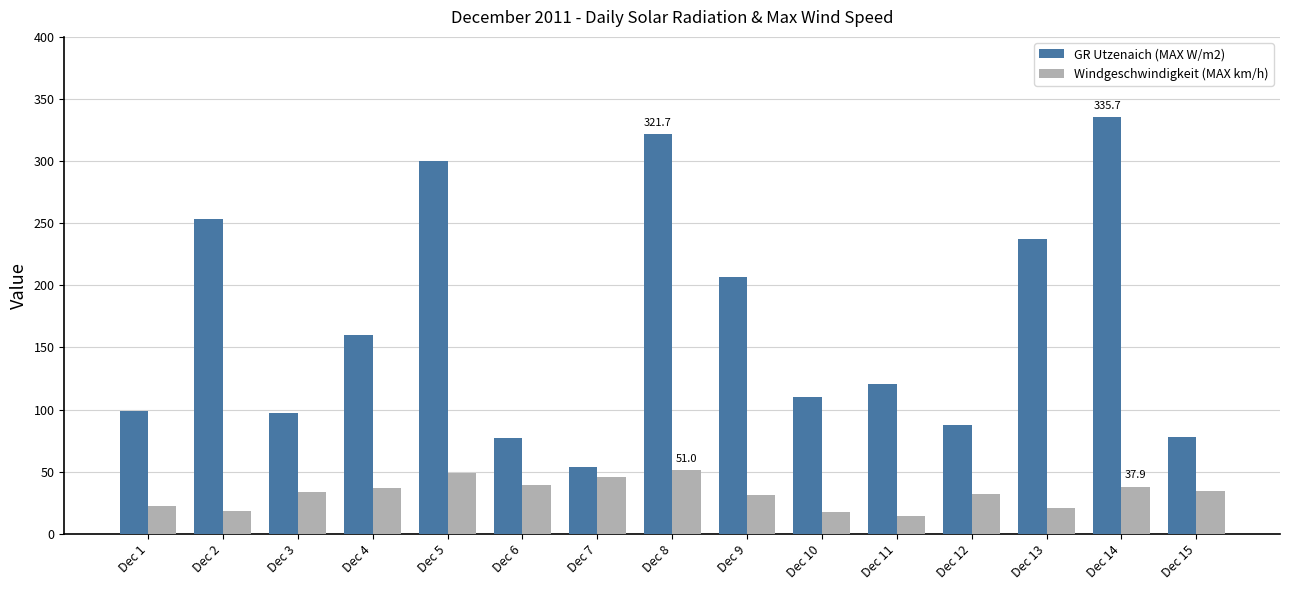

What value does the Windgeschwindigkeit (MAX km/h) series have at Dec 10?

17.8